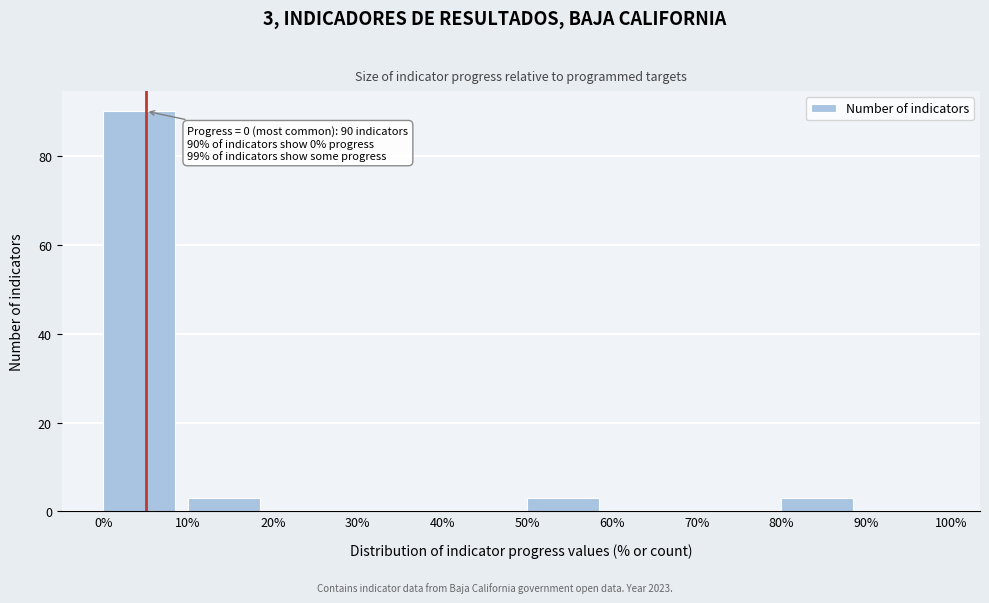

Which range on the x-axis has the tallest bar?

0% to 10%